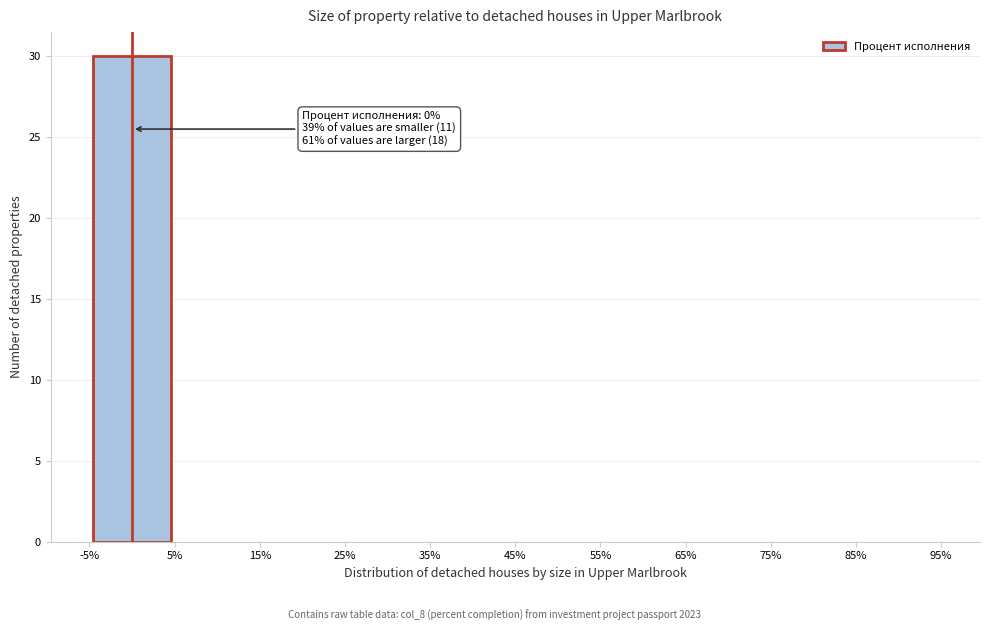

Which range on the x-axis has the tallest bar?

-5% to 5%